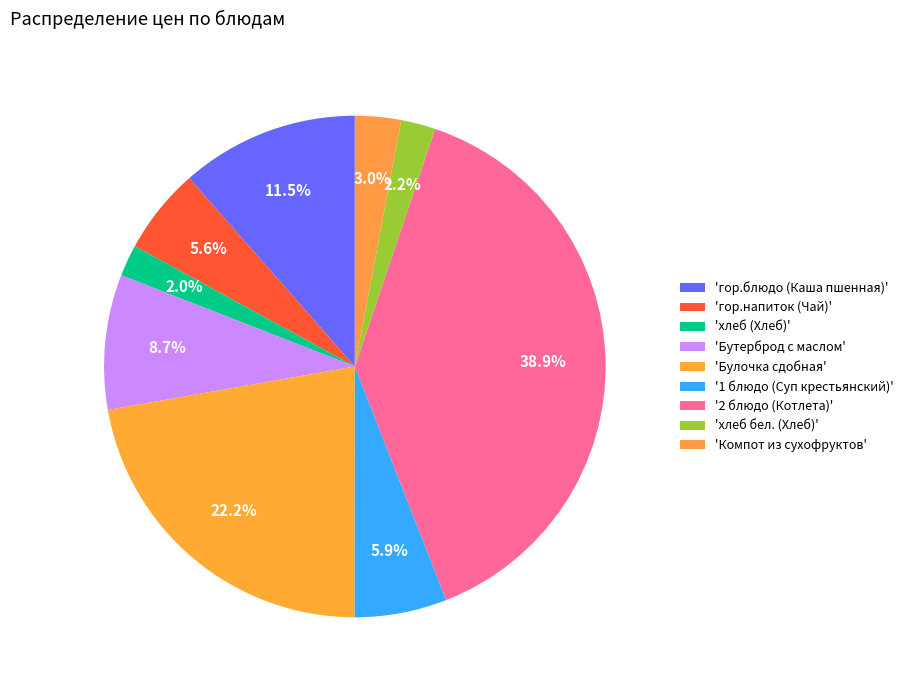

Is there any slice that represents more than half of the pie?

No